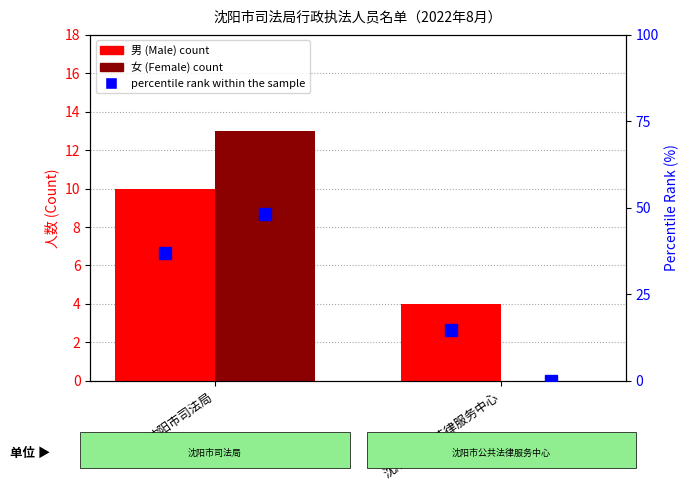

The value of 女 (Female) at 沈阳市公共法律服务中心 is 0.0. True or false?

True